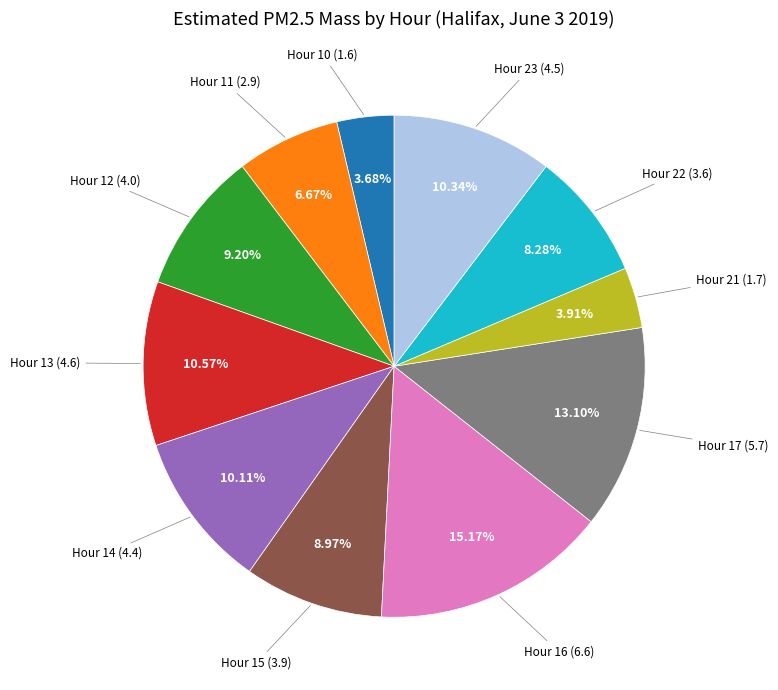

Is there any slice that represents more than half of the pie?

No